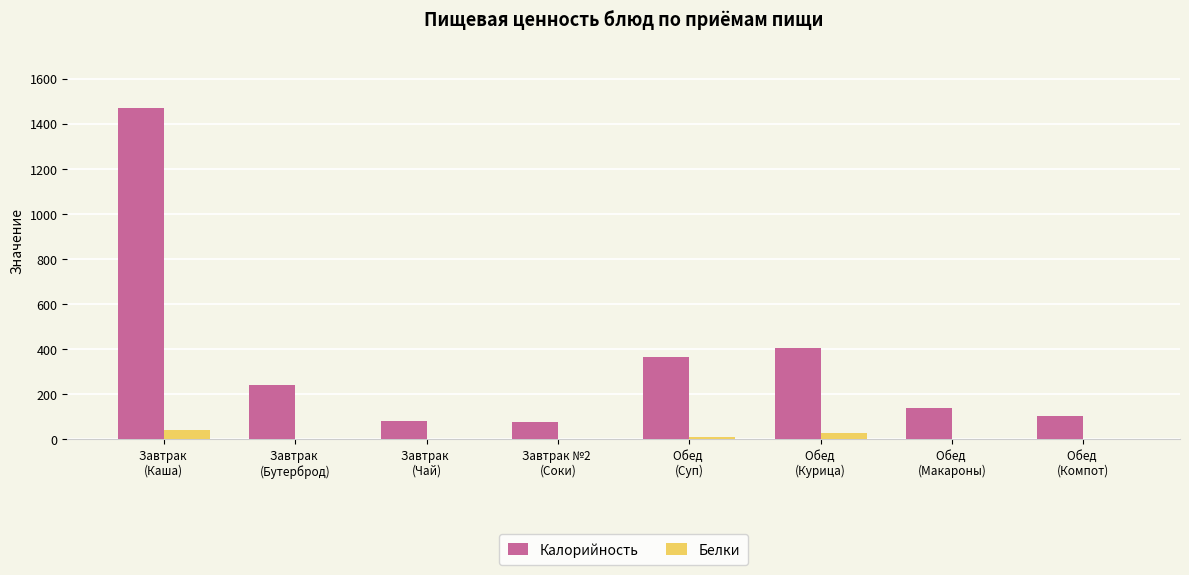

What is the sum of all Калорийность values?

2882.1